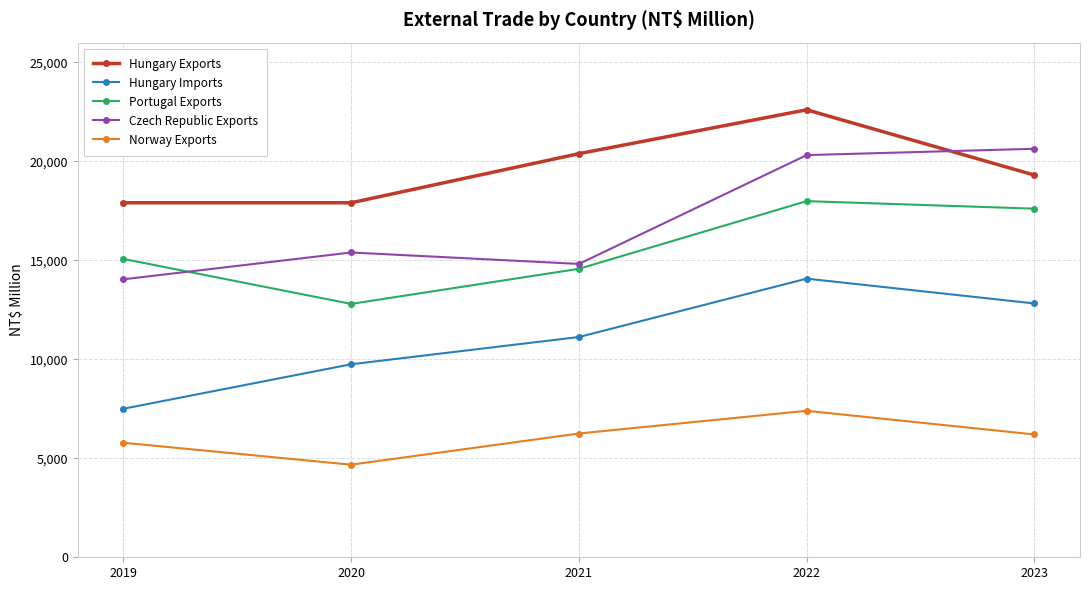

True or false: Norway Exports and Hungary Exports intersect in this chart.

False